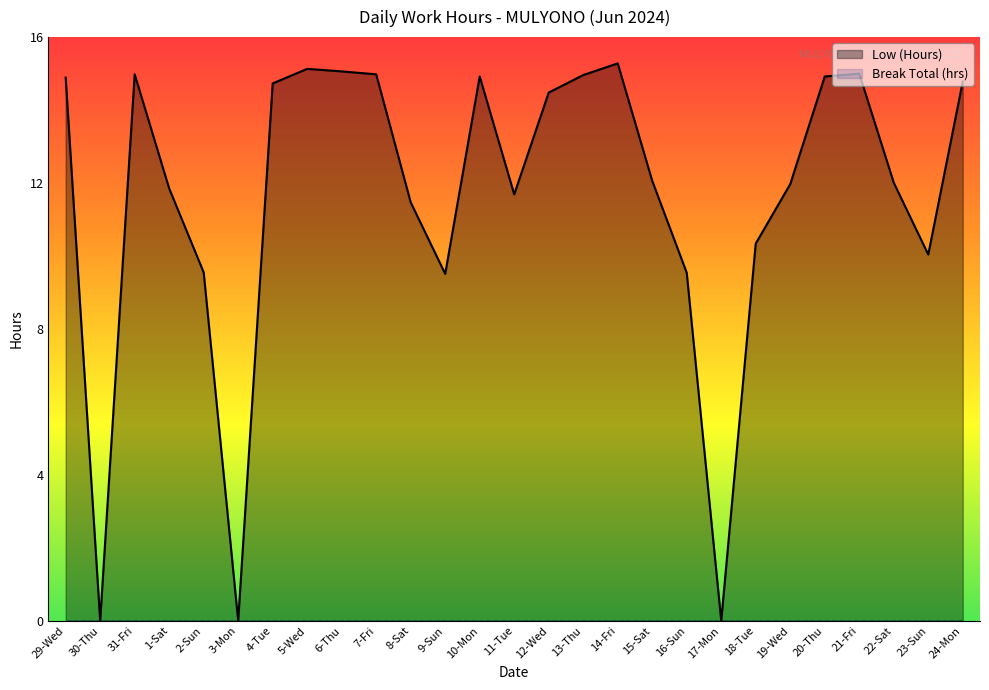

Does the chart display data point markers on the line(s)?

No